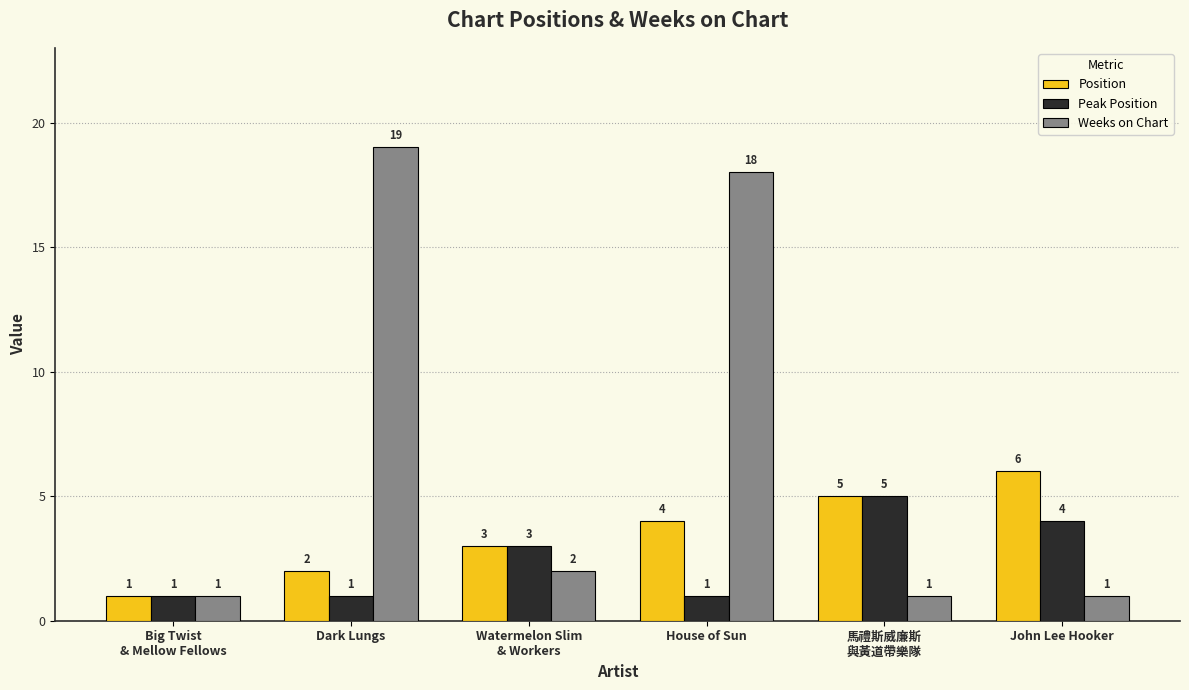

Which series has the widest spread of values?

Weeks on Chart